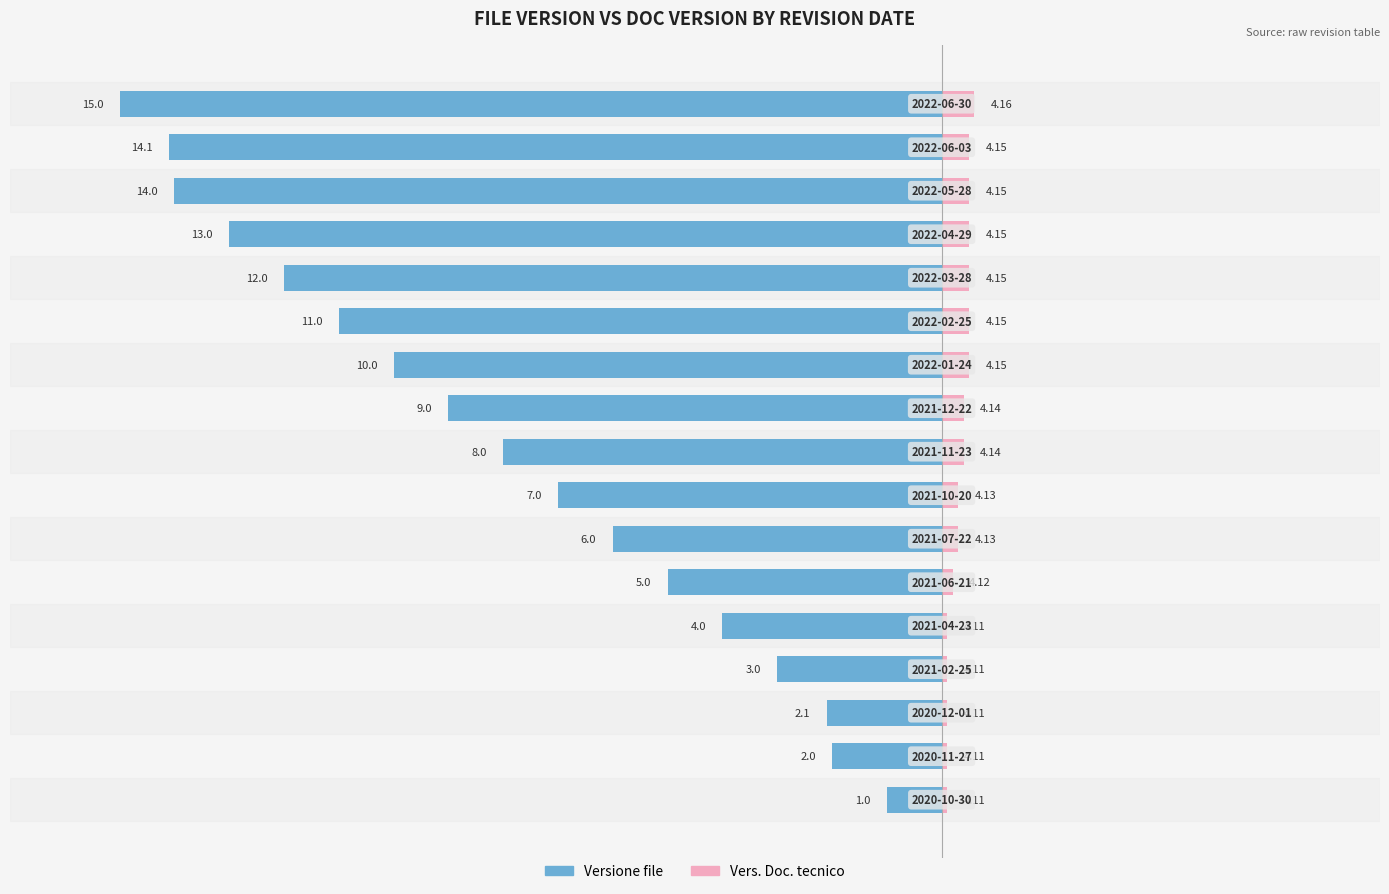

The value of Vers. Doc. tecnico at 16 is 0.3. True or false?

False